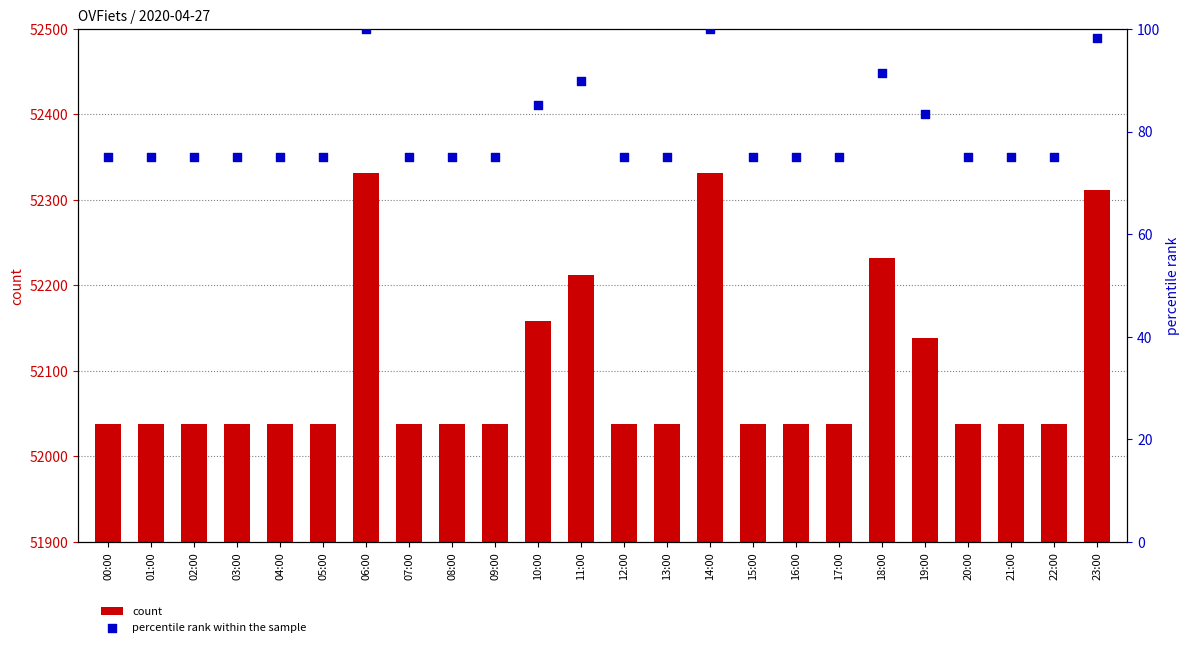

At which category is the sum across all series the highest?

06:00